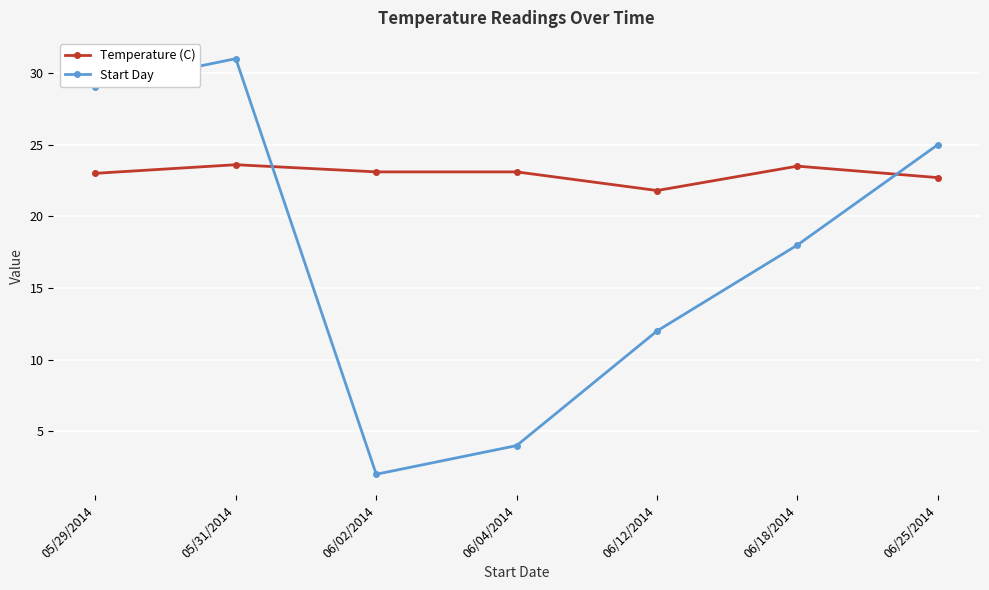

What is the greatest value displayed?

31.0